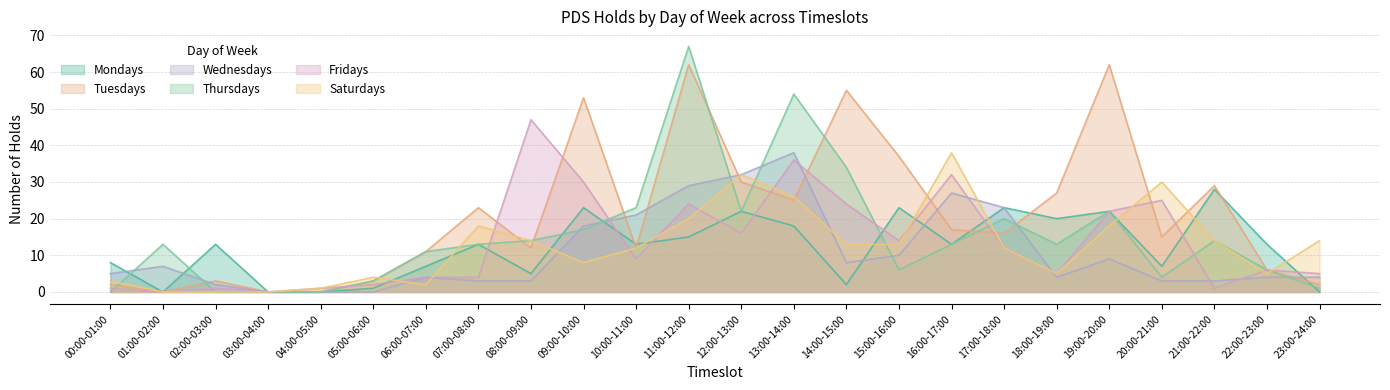

What is the average value of the Wednesdays series?

11